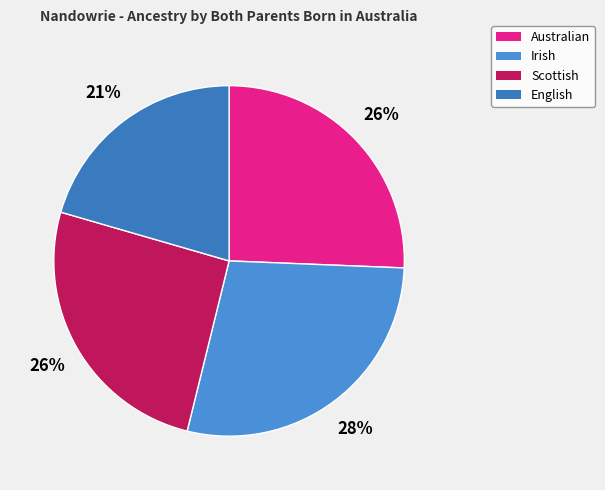

Rank the categories by value from lowest to highest.

English, Australian, Scottish, Irish